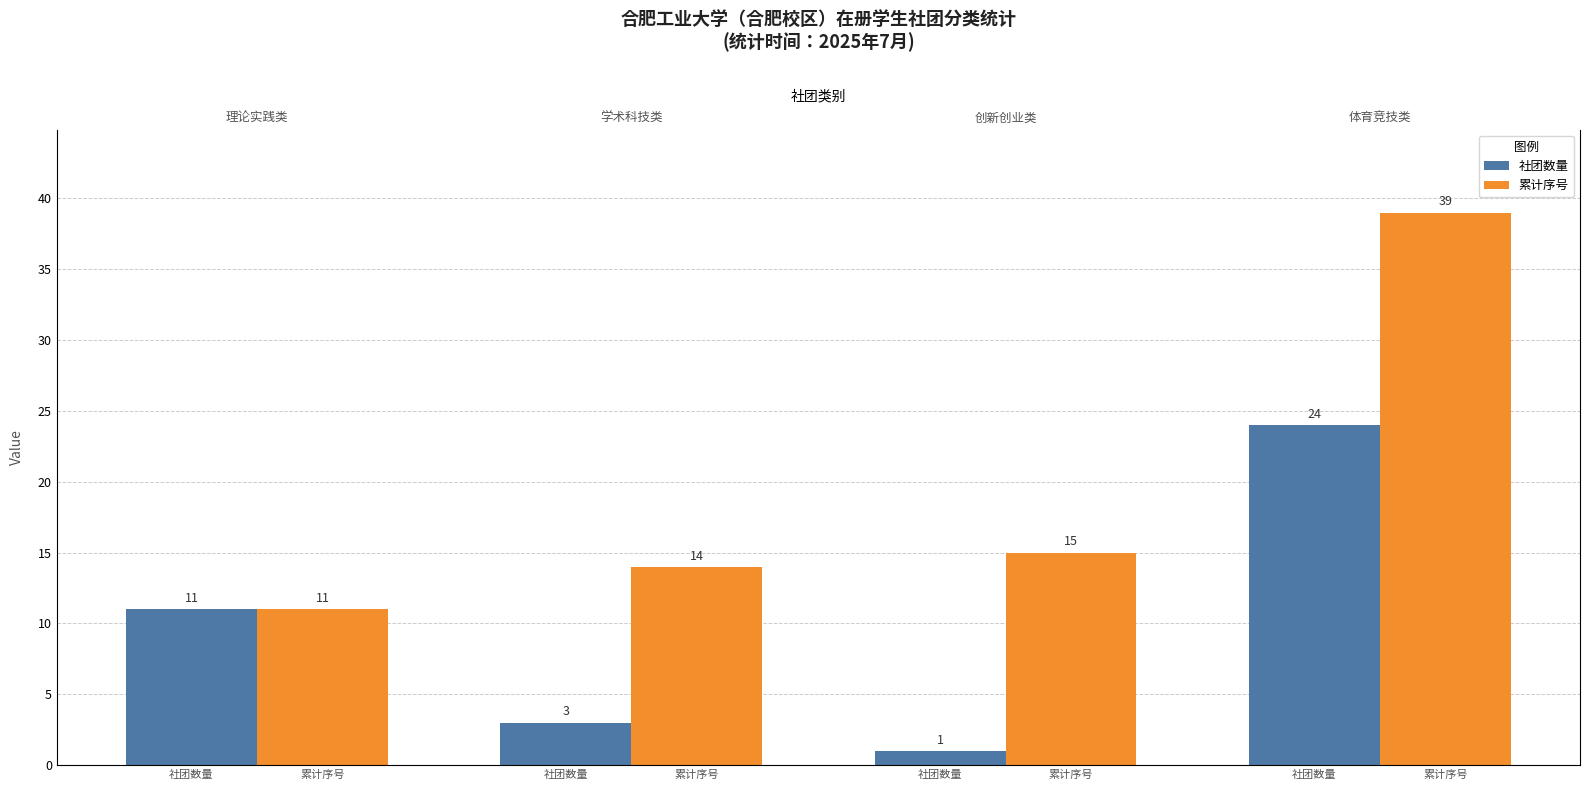

Is the value of 社团数量 at 社团数量 greater than the value of 累计序号 at 社团数量?

No